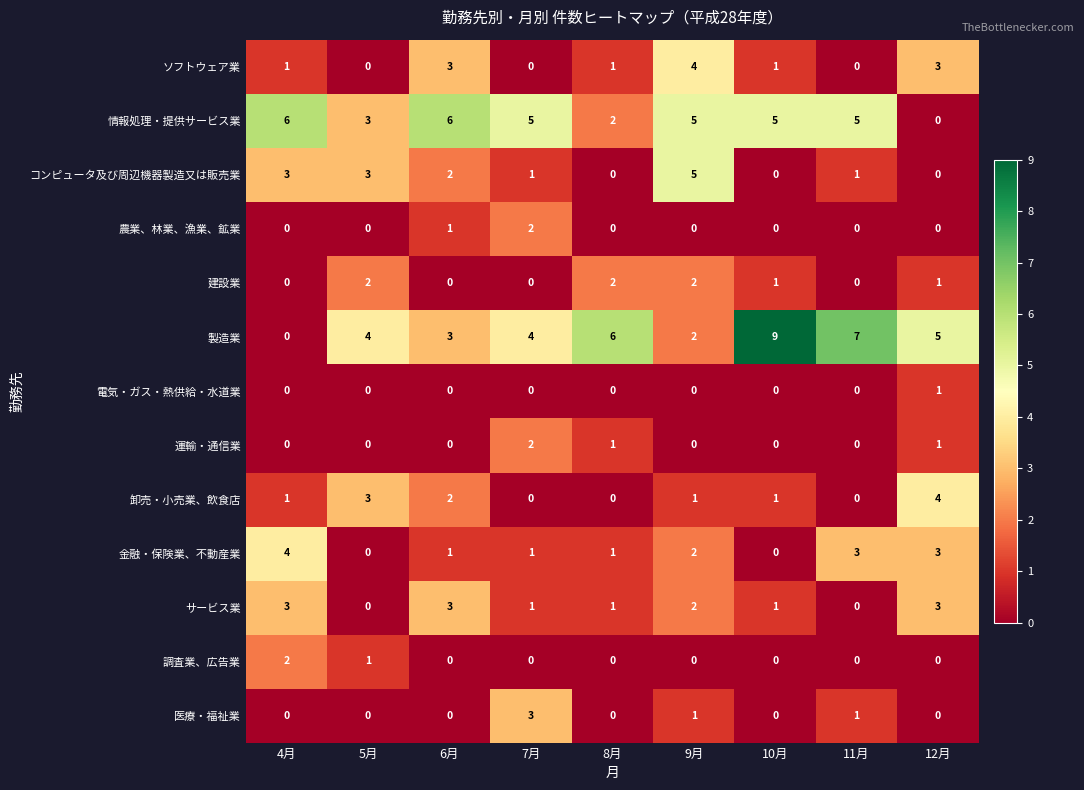

Is it true that 医療・福祉業 equals -1 at 4月?

False